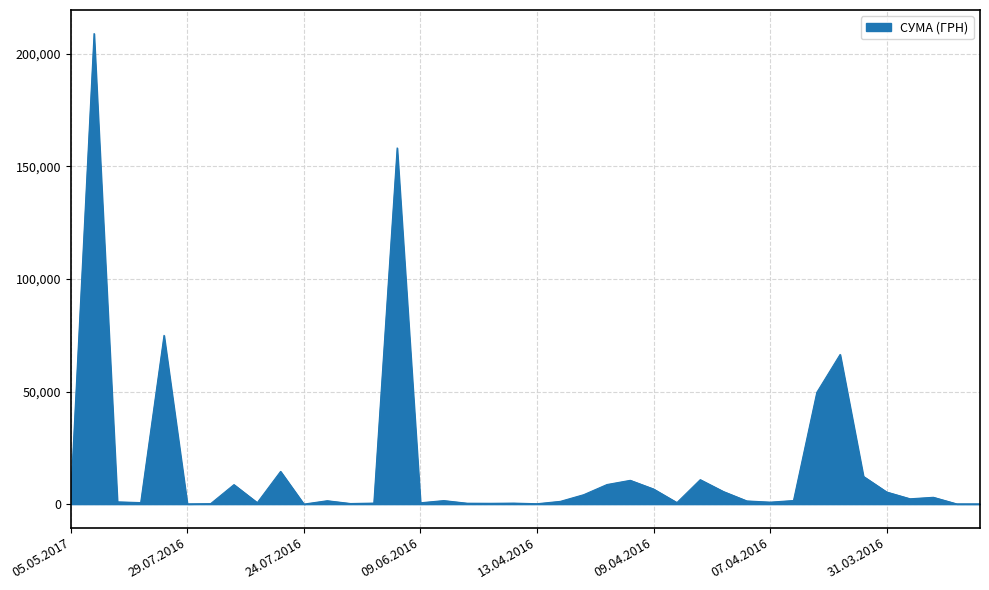

What is the maximum value shown in the chart?

208966.6